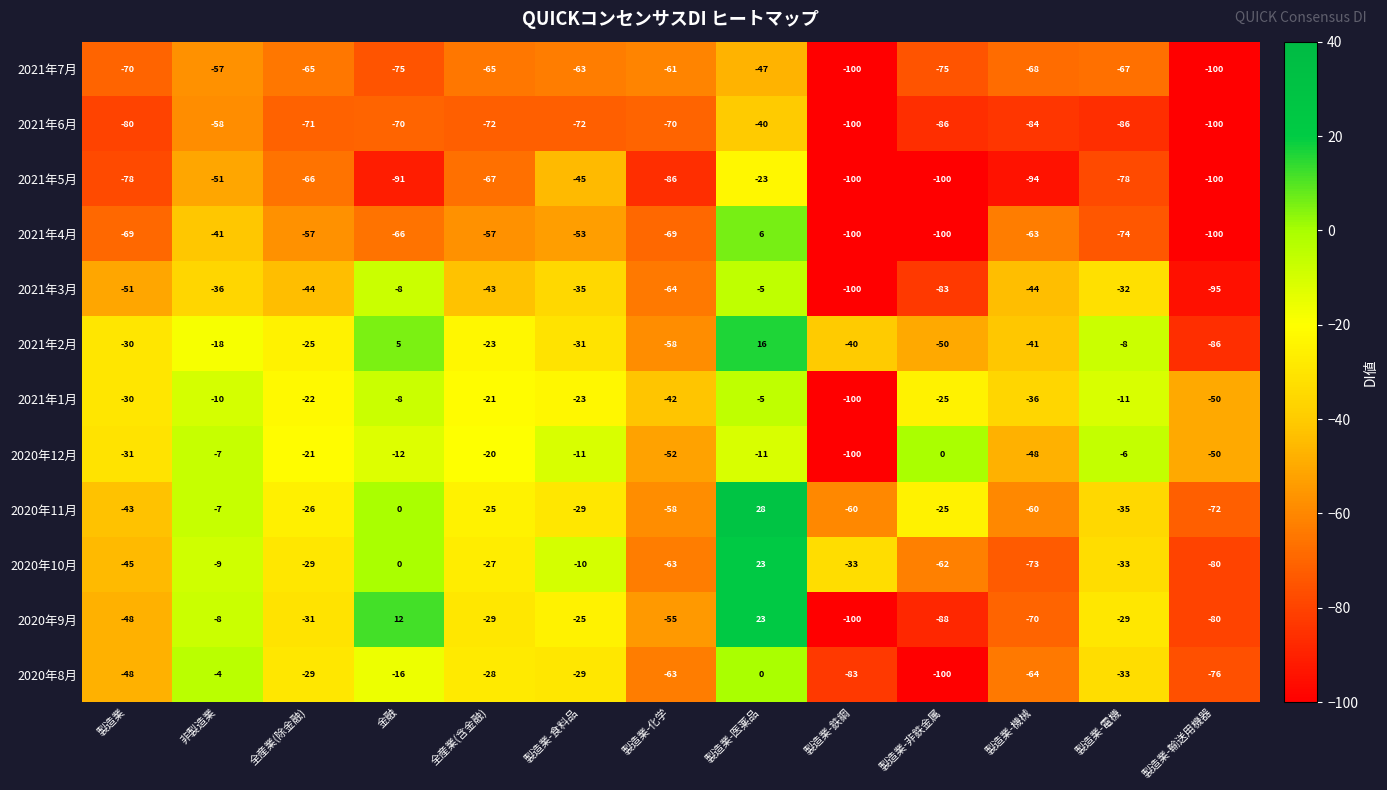

At 全産業(含金融), list the series in order from smallest to largest.

2021年6月, 2021年5月, 2021年7月, 2021年4月, 2021年3月, 2020年9月, 2020年8月, 2020年10月, 2020年11月, 2021年2月, 2021年1月, 2020年12月